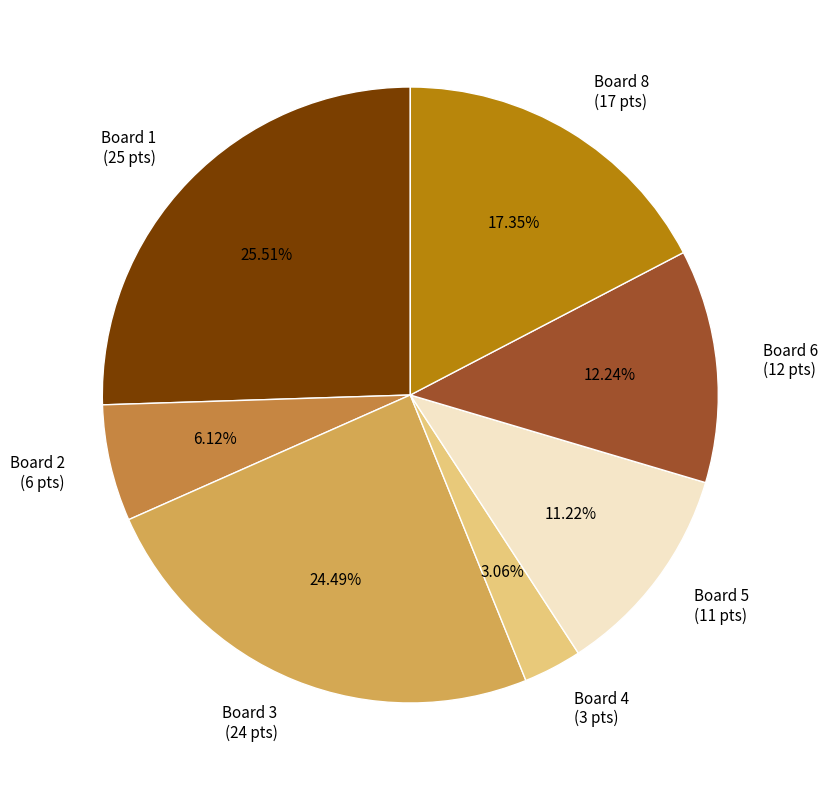

Rank the categories by value from highest to lowest.

Board 1 (25 pts), Board 3 (24 pts), Board 8 (17 pts), Board 6 (12 pts), Board 5 (11 pts), Board 2 (6 pts), Board 4 (3 pts)